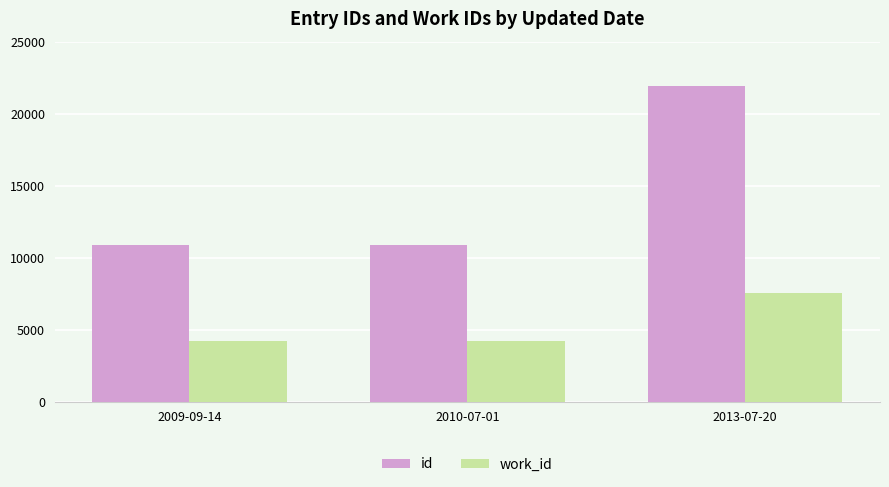

At how many categories does at least one series exceed 6965?

3